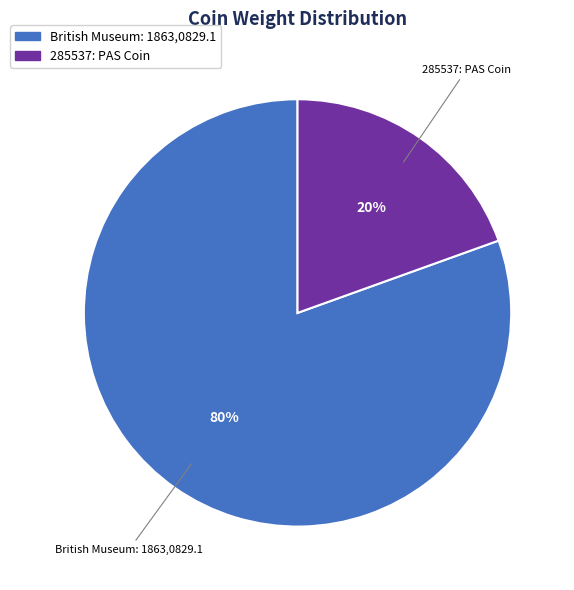

The British Museum: 1863,0829.1 slice represents 91% of the pie. True or false?

False